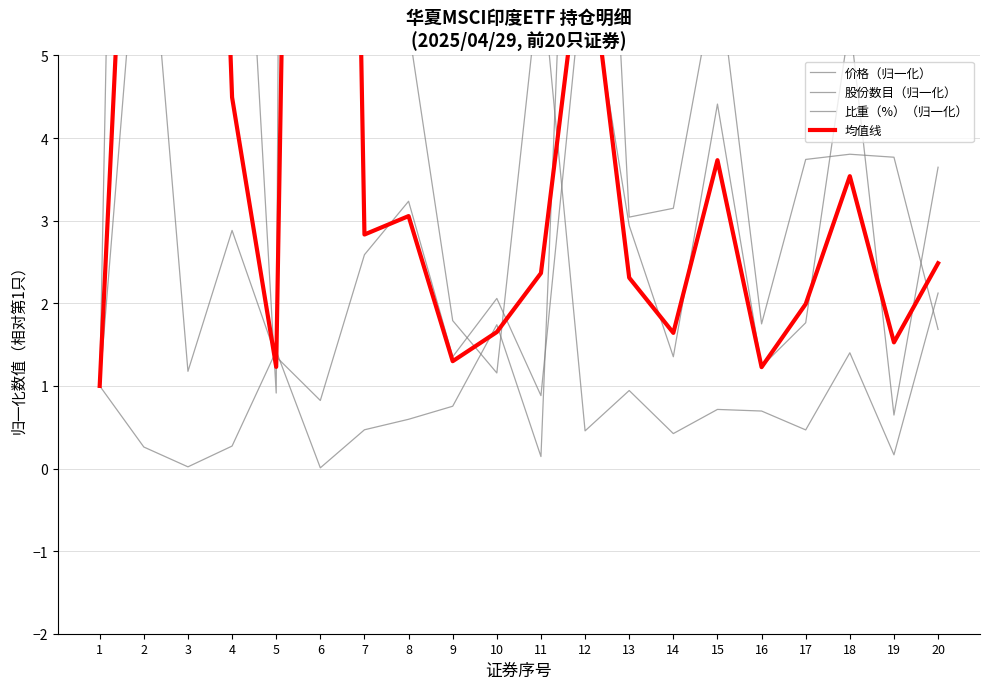

At which label is 比重（%）（归一化） closest to 4?

20